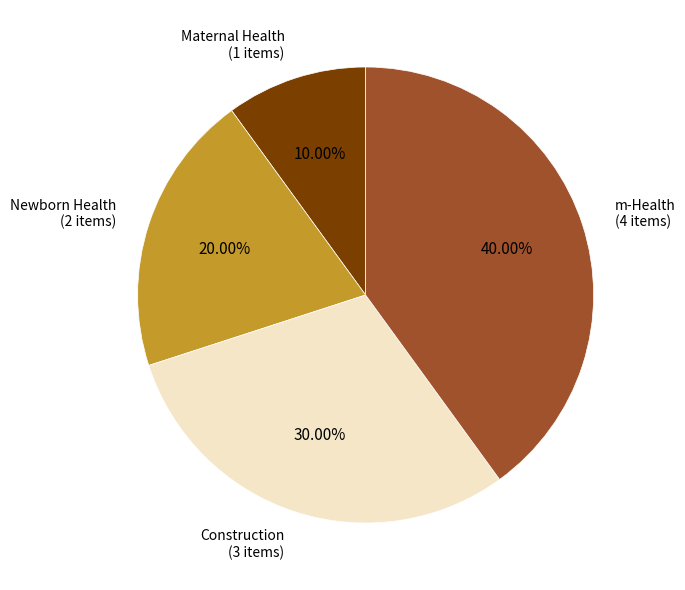

Count the number of slices in the pie.

4